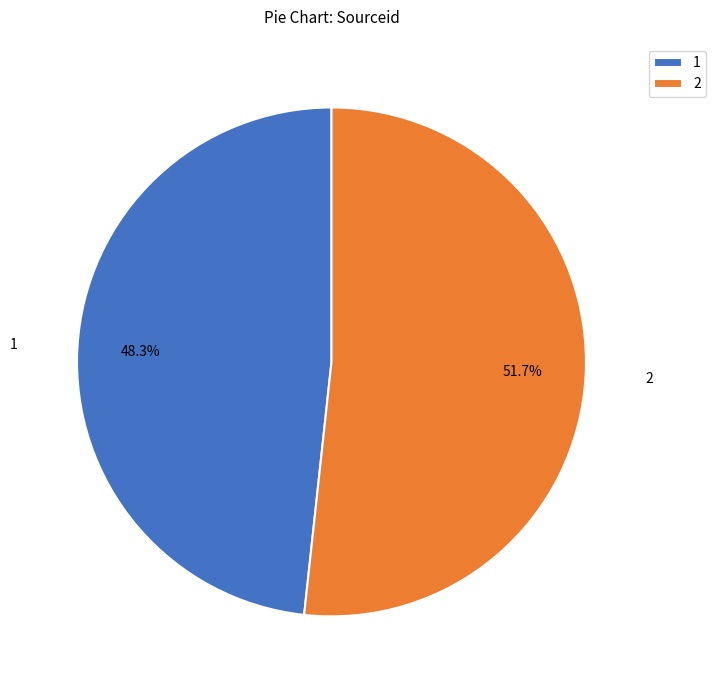

Which category has the biggest portion of the pie?

2